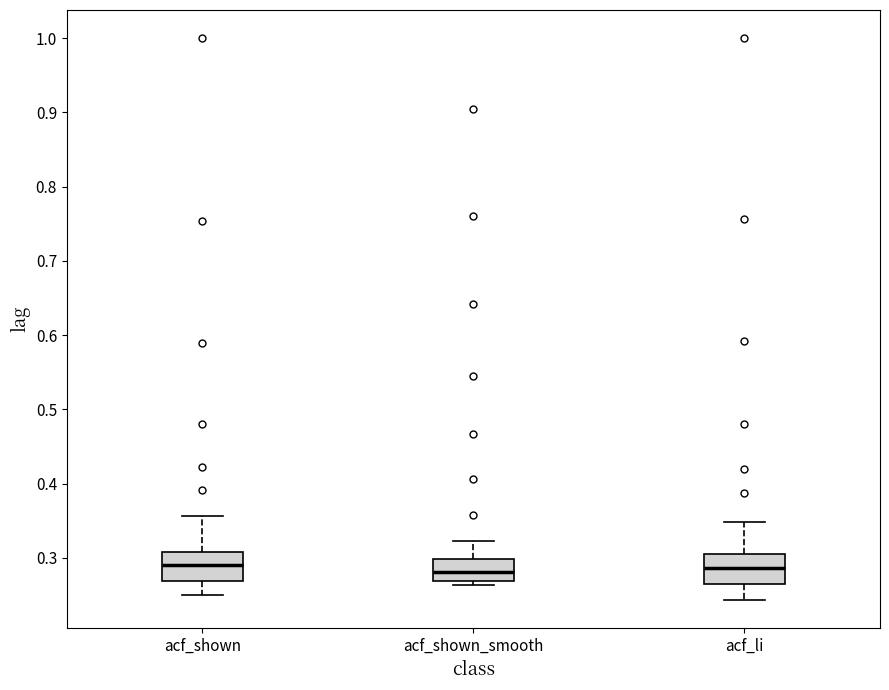

Reading left to right, transcribe this box plot: for each box, give where its median line is, the range the box spans, and where its two whiskers end, as read against the y-axis. The values are not printed on the chart, so give them approximately, as read against the axis.

acf_shown: median 0.29, box 0.27 to 0.31, whiskers 0.25 to 0.36
acf_shown_smooth: median 0.28, box 0.27 to 0.30, whiskers 0.26 to 0.32
acf_li: median 0.29, box 0.26 to 0.30, whiskers 0.24 to 0.35